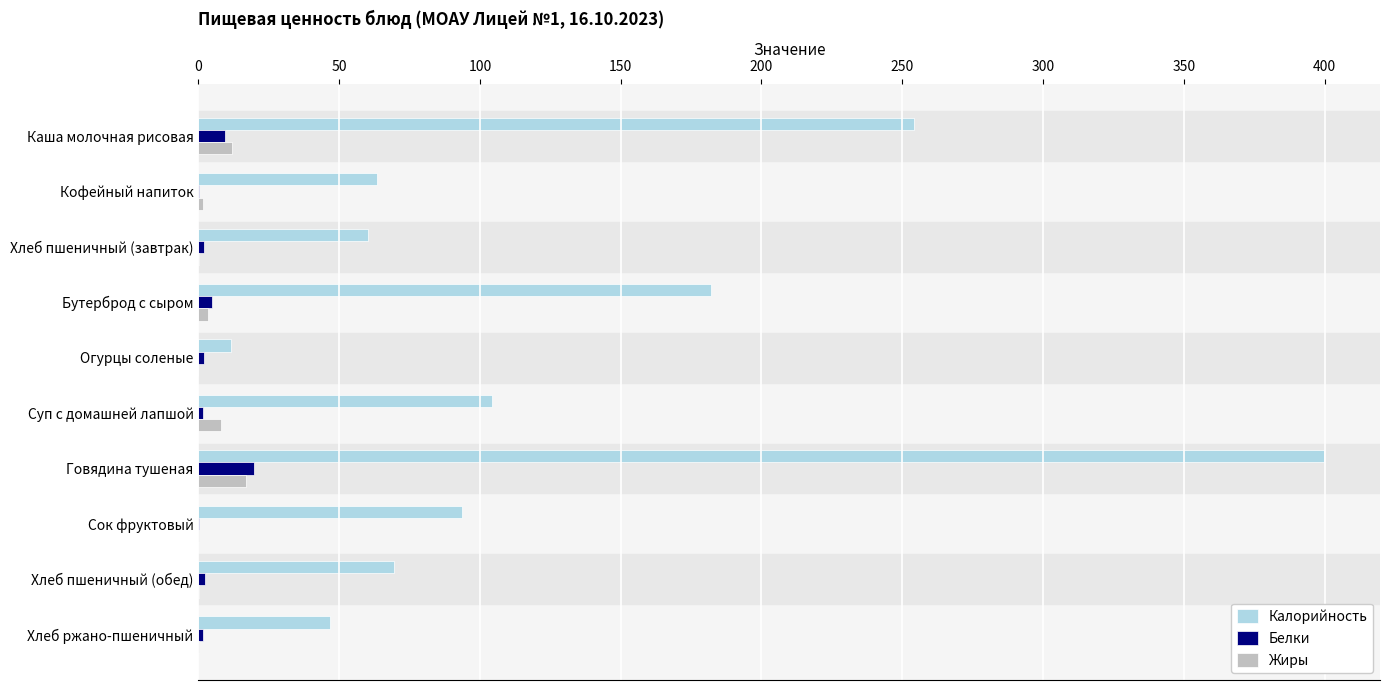

Which series has the largest total across all categories?

Калорийность